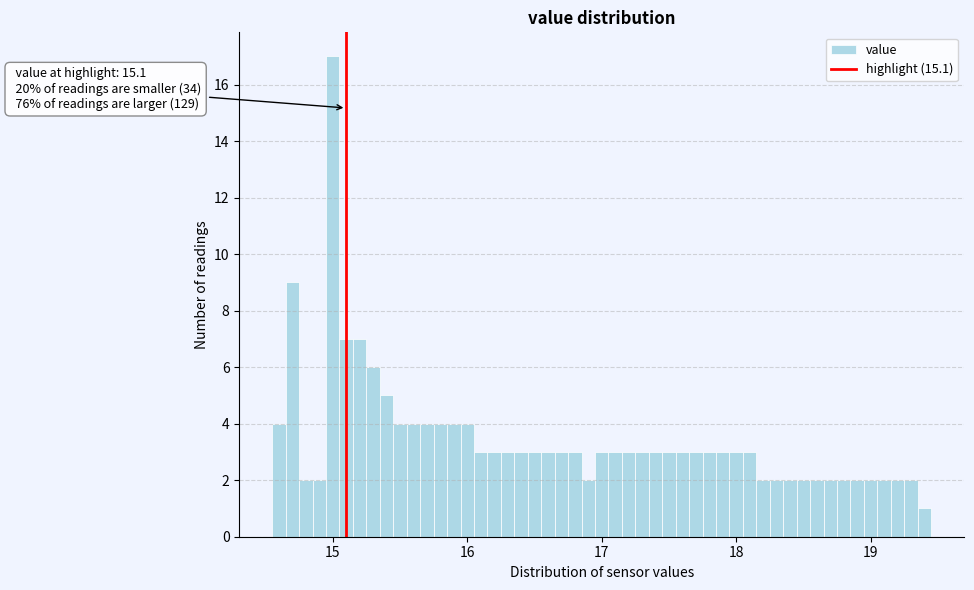

Read against the x-axis, roughly where is the centre of the tallest bar?

15.0